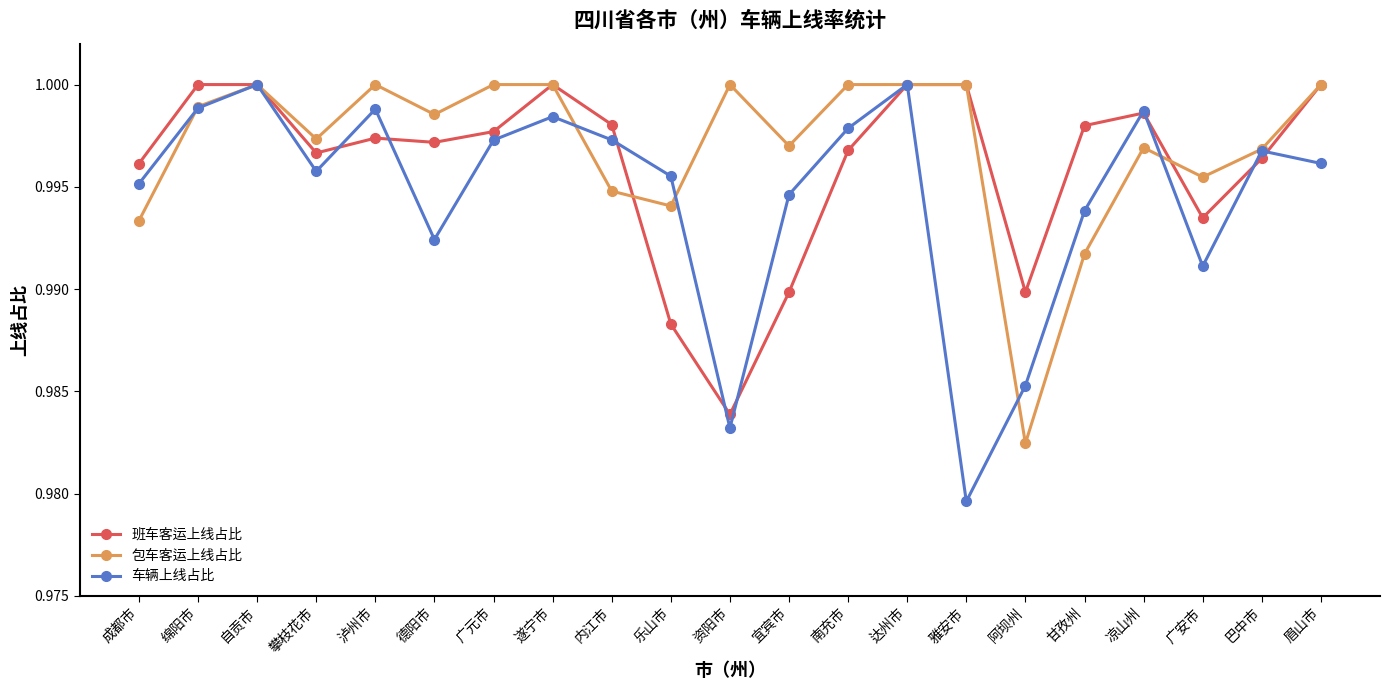

Which series changed the most between 自贡市 and 遂宁市?

车辆上线占比